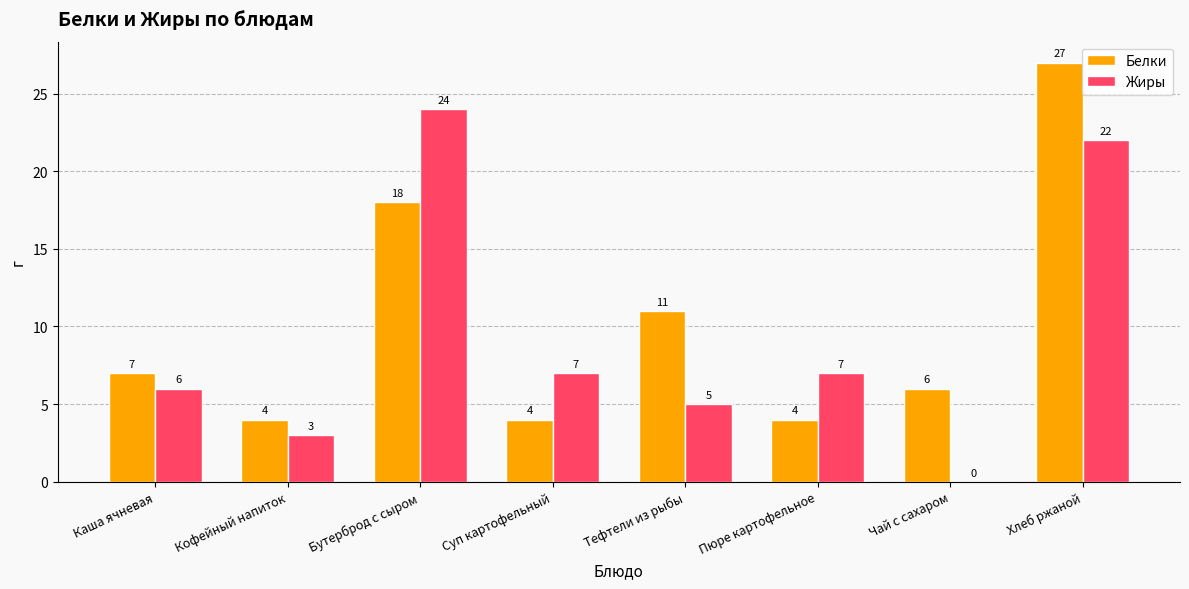

Which label corresponds to the largest value in the chart?

Хлеб ржаной